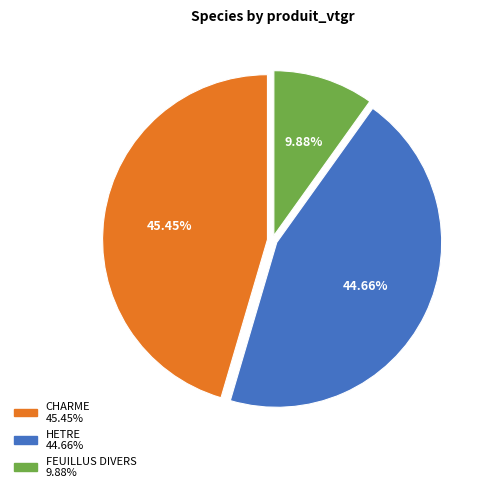

What is the total percentage of HETRE and CHARME?

90.1%